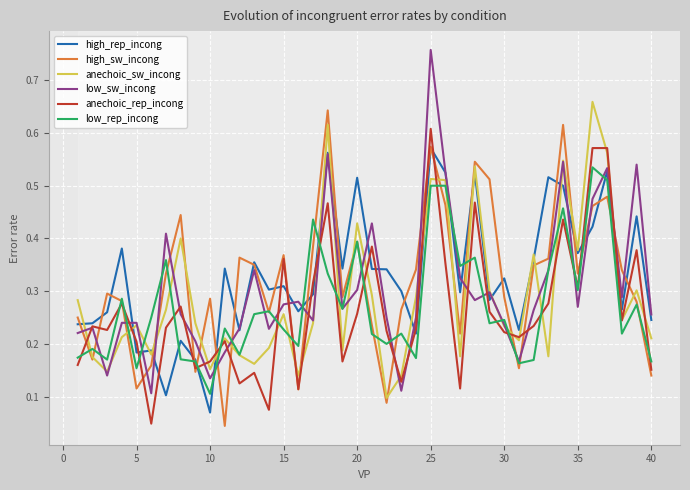

How many interior local valleys does the high_rep_incong series have?

13